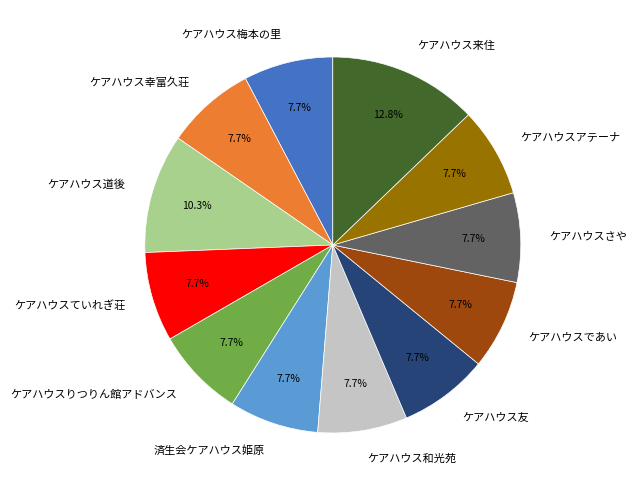

Is the sum of ケアハウス来住 and ケアハウスていれぎ荘 greater than half?

No